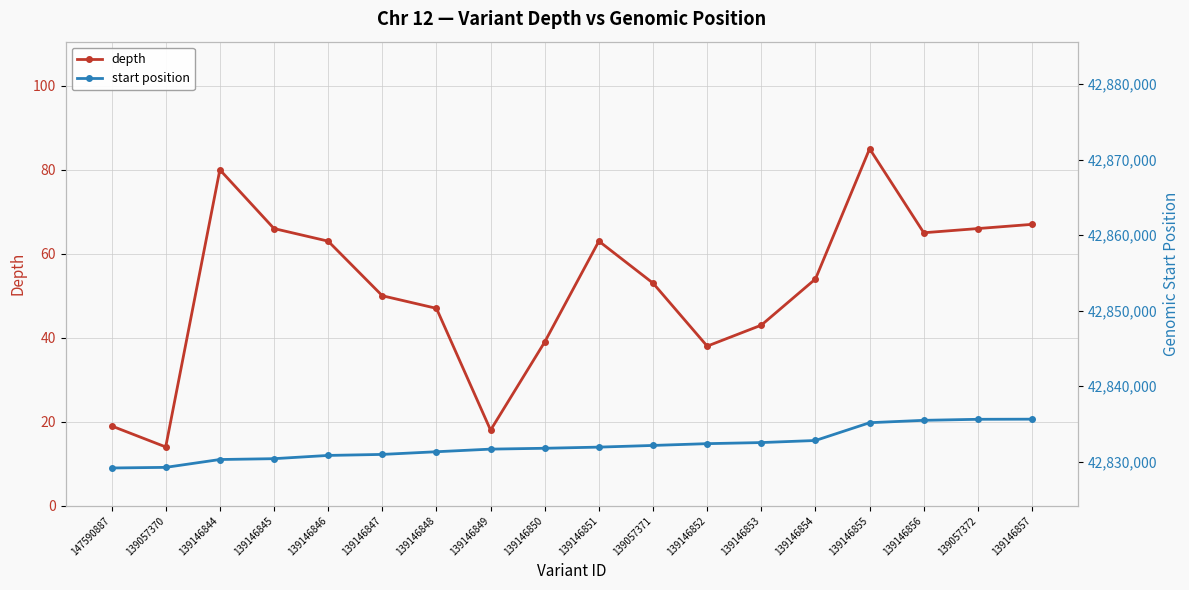

Which series has the largest total across all categories?

start position